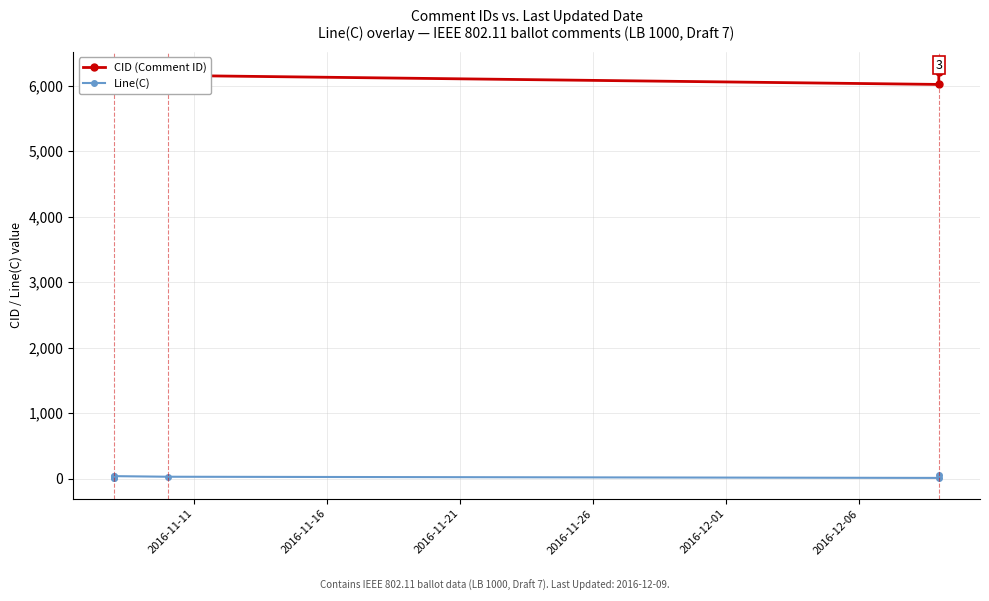

In Line(C), how many points are higher than both neighbors (excluding endpoints)?

1